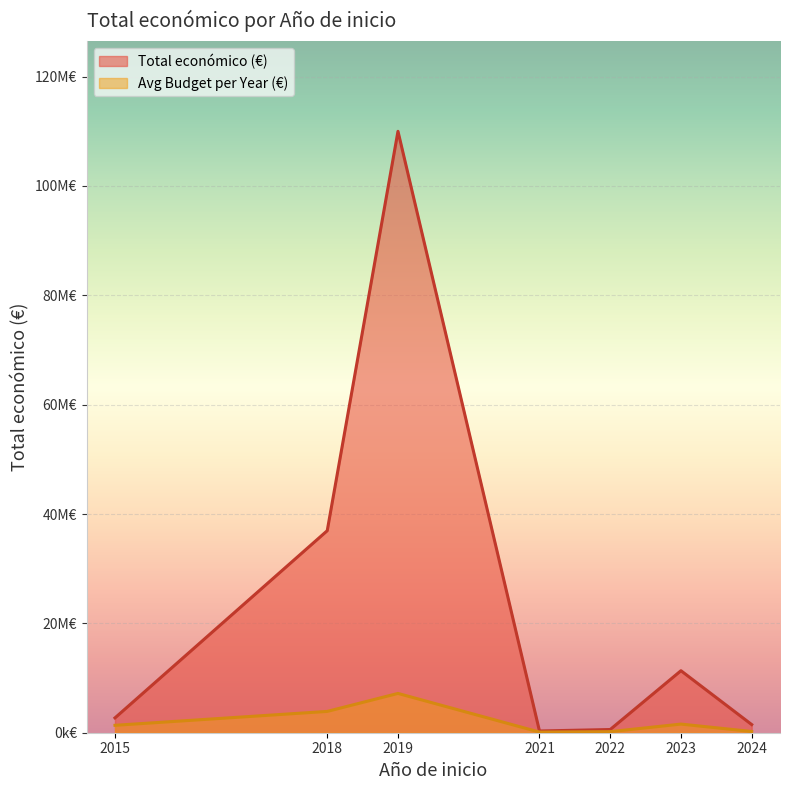

What are all the series names shown in the legend?

Total económico (€), Avg Budget per Year (€)